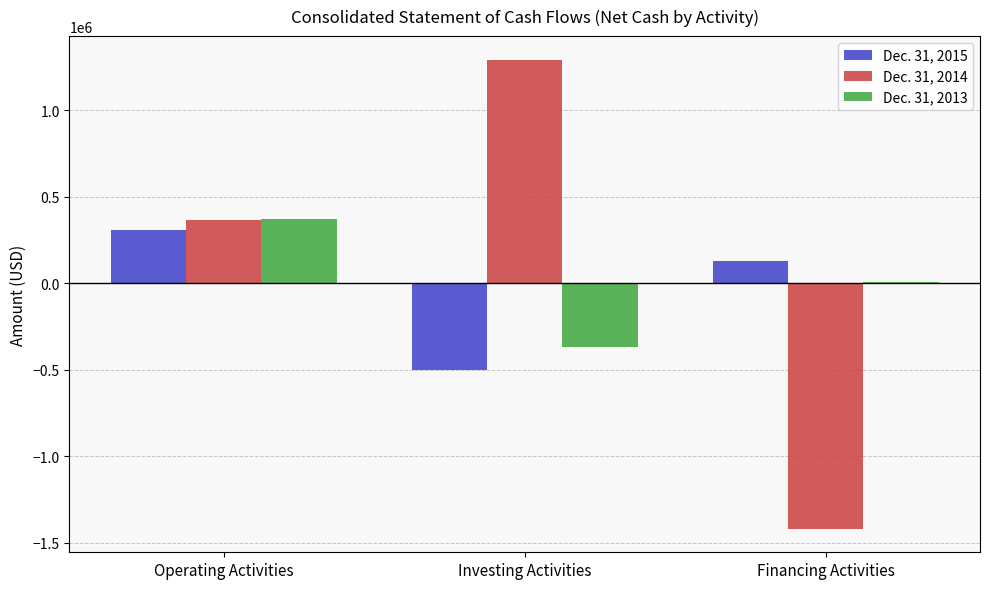

What value does the Dec. 31, 2014 series have at Operating Activities, to the nearest 10?

363690